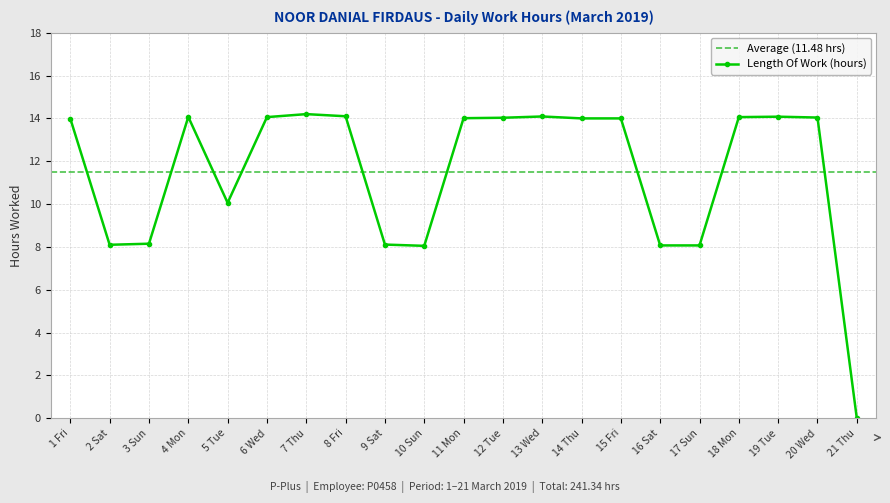

What value does the data have at 7 Thu?

14.2